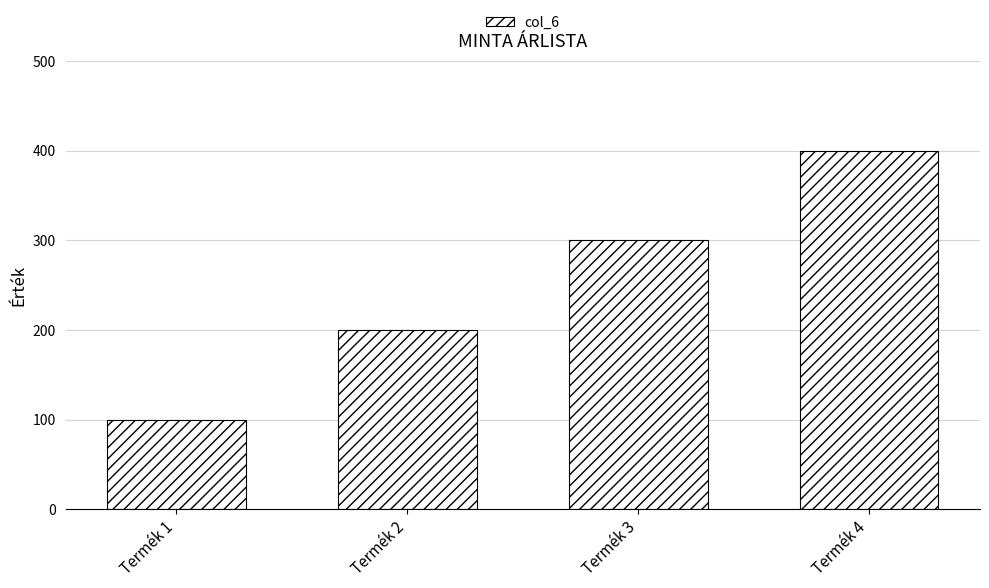

True or false: the data shows 400 at Termék 4.

True